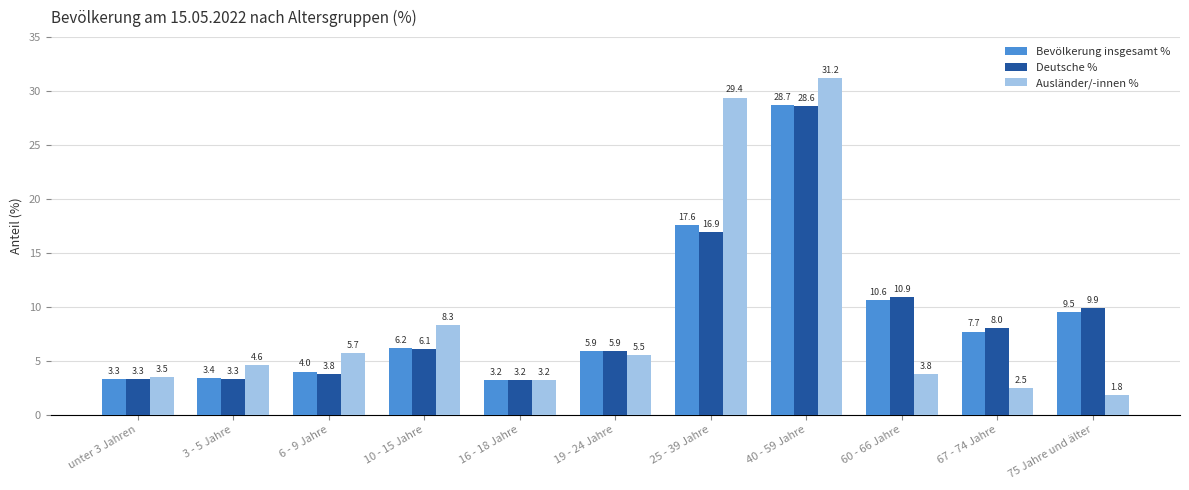

What is the sum of all Bevölkerung insgesamt % values?

100.1